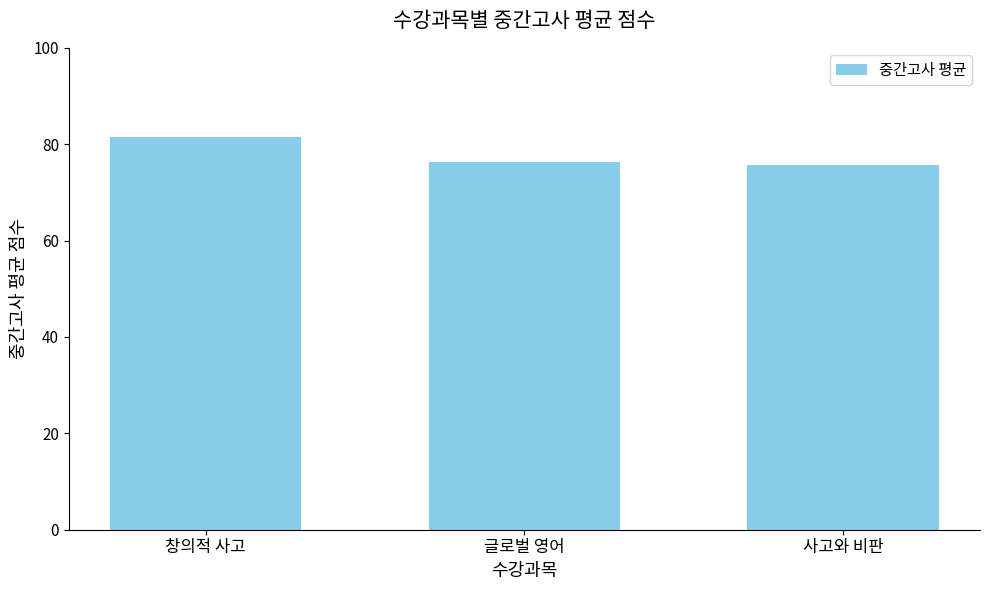

Reading left to right, list all the values displayed in this chart.

창의적 사고=81.5	글로벌 영어=76.3	사고와 비판=75.7